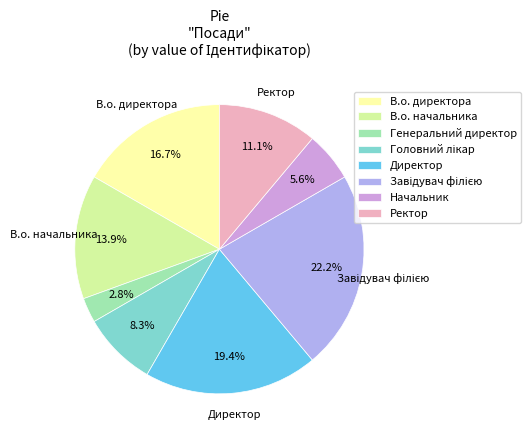

Which has a higher value, В.о. начальника or Ректор?

В.о. начальника